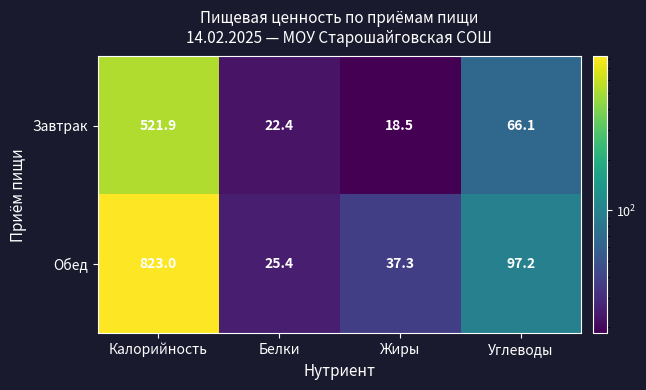

What is the average value of the Завтрак series?

157.2